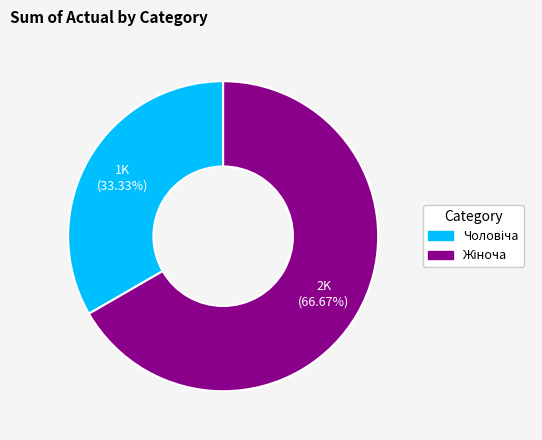

To the nearest percent, what is the average slice percentage?

50%